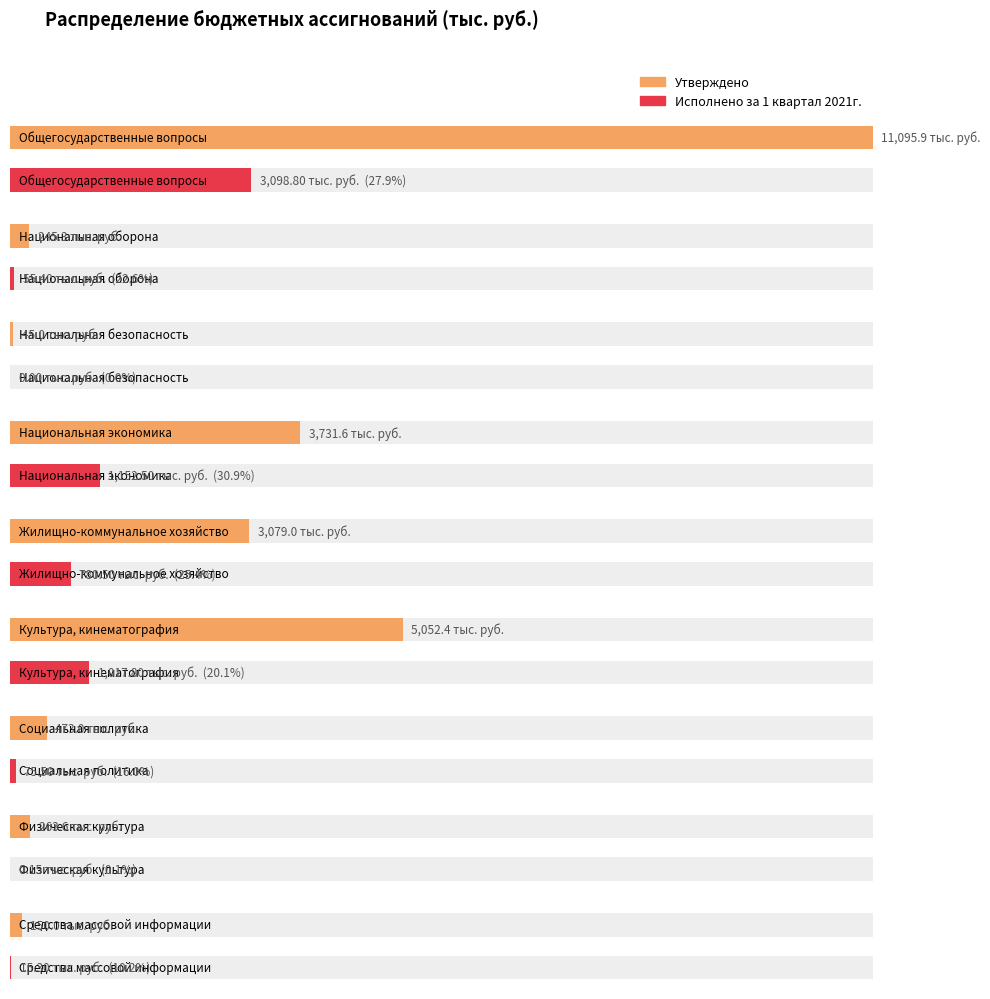

What is the label of the 2nd bar from the left?

Национальная оборона